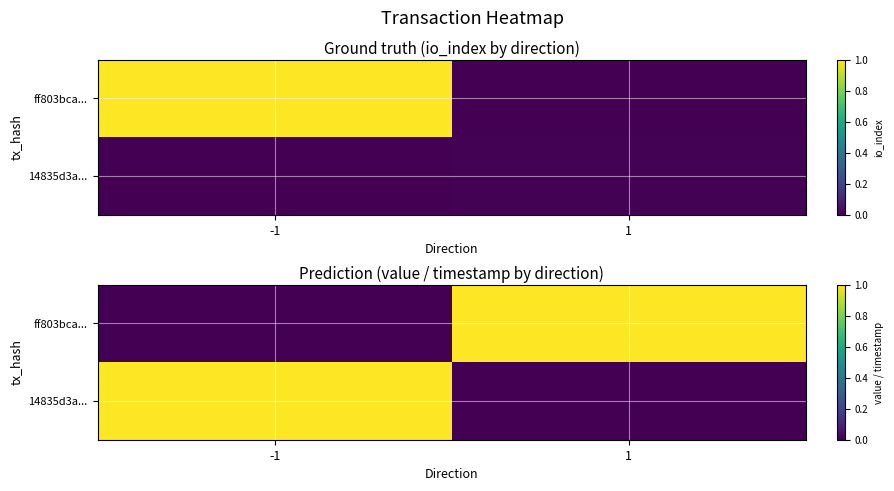

What is the total value across all series at -1?

1.0